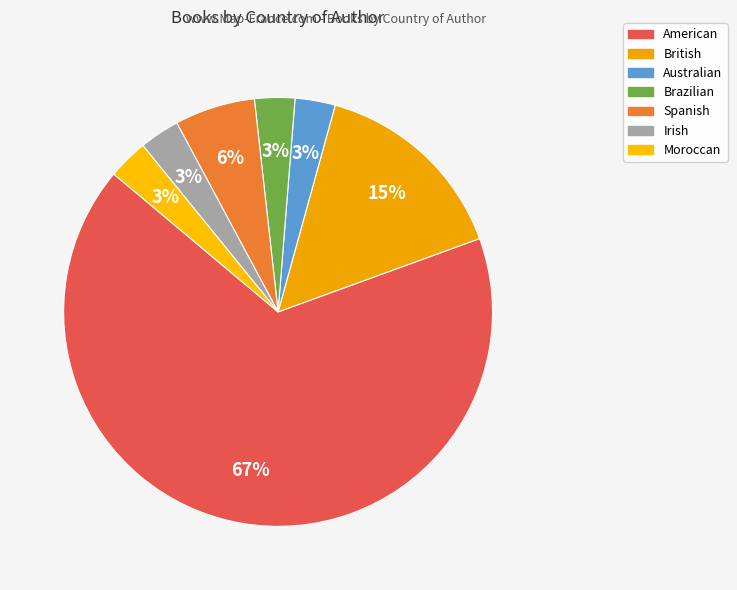

What is the majority slice?

American